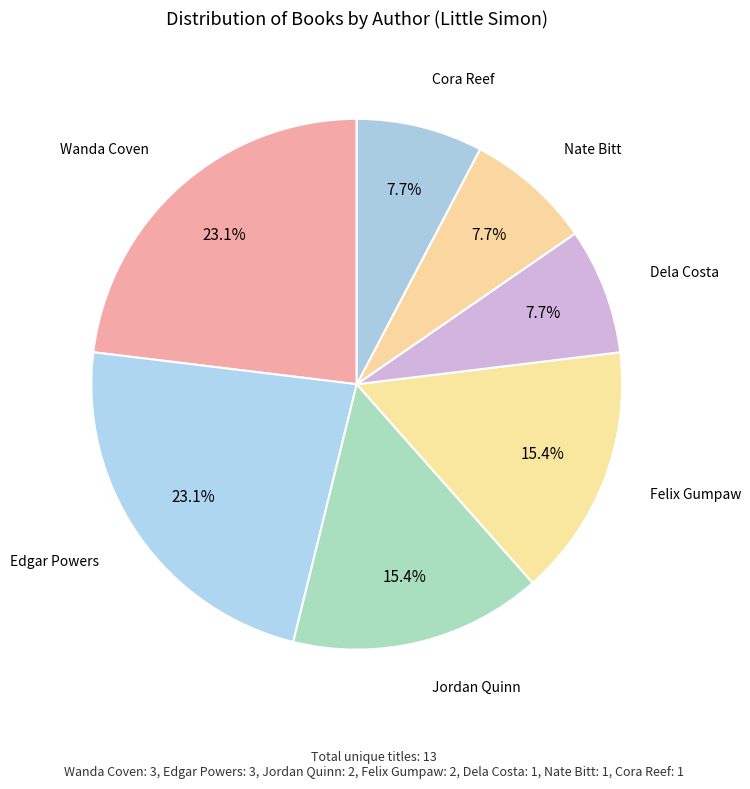

Count the number of slices in the pie.

7